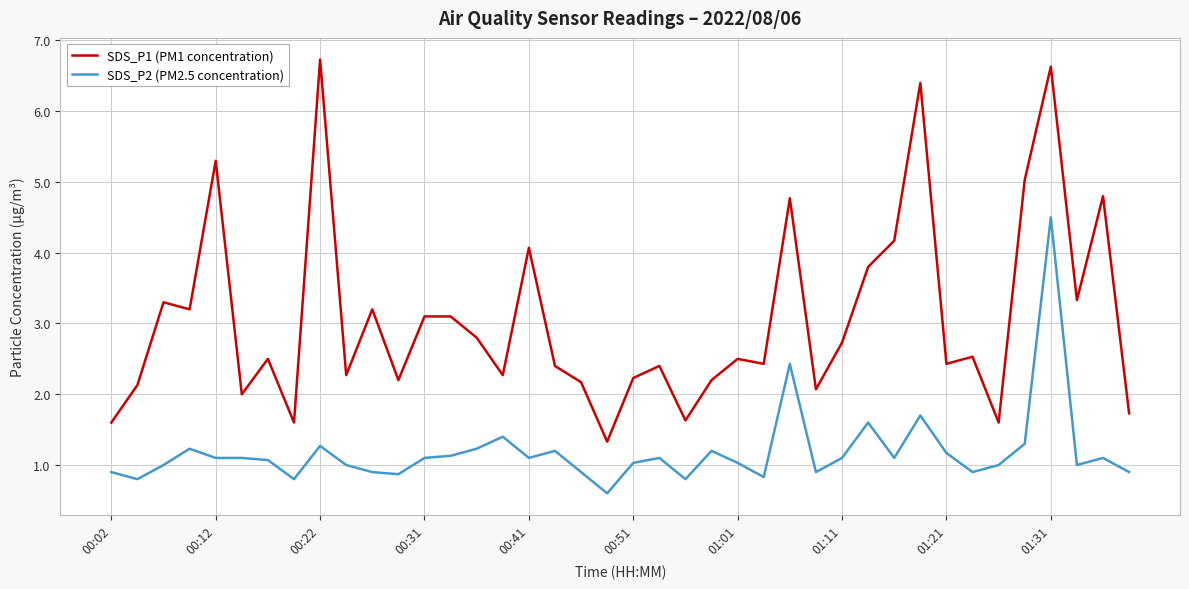

What is the difference between the maximum and minimum values in the SDS_P2 (PM2.5 concentration) series?

3.9